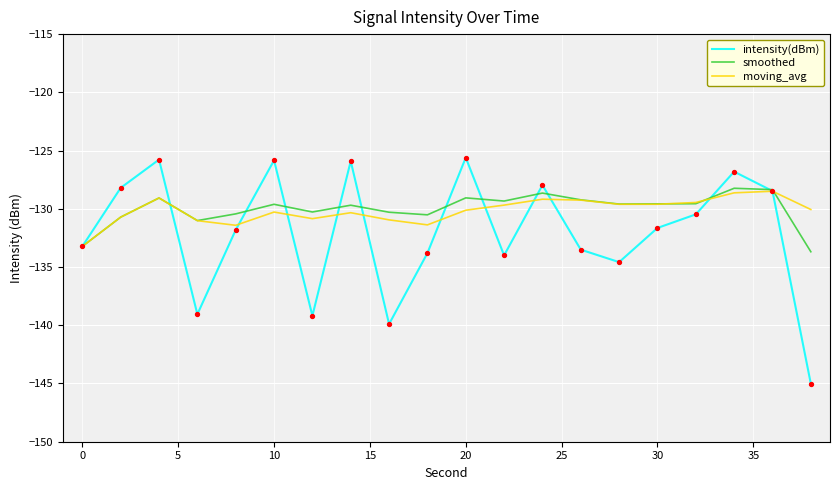

What are all the series names shown in the legend?

intensity(dBm), smoothed, moving_avg